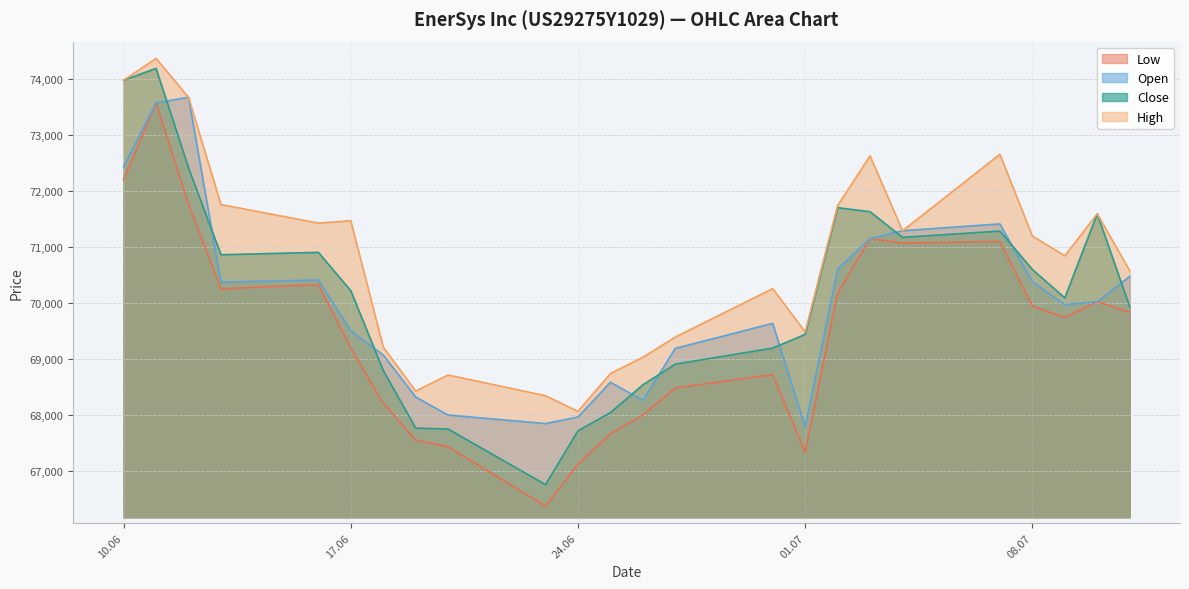

What is the difference between the Close values at 27.06.2025 and 13.06.2025?

1954